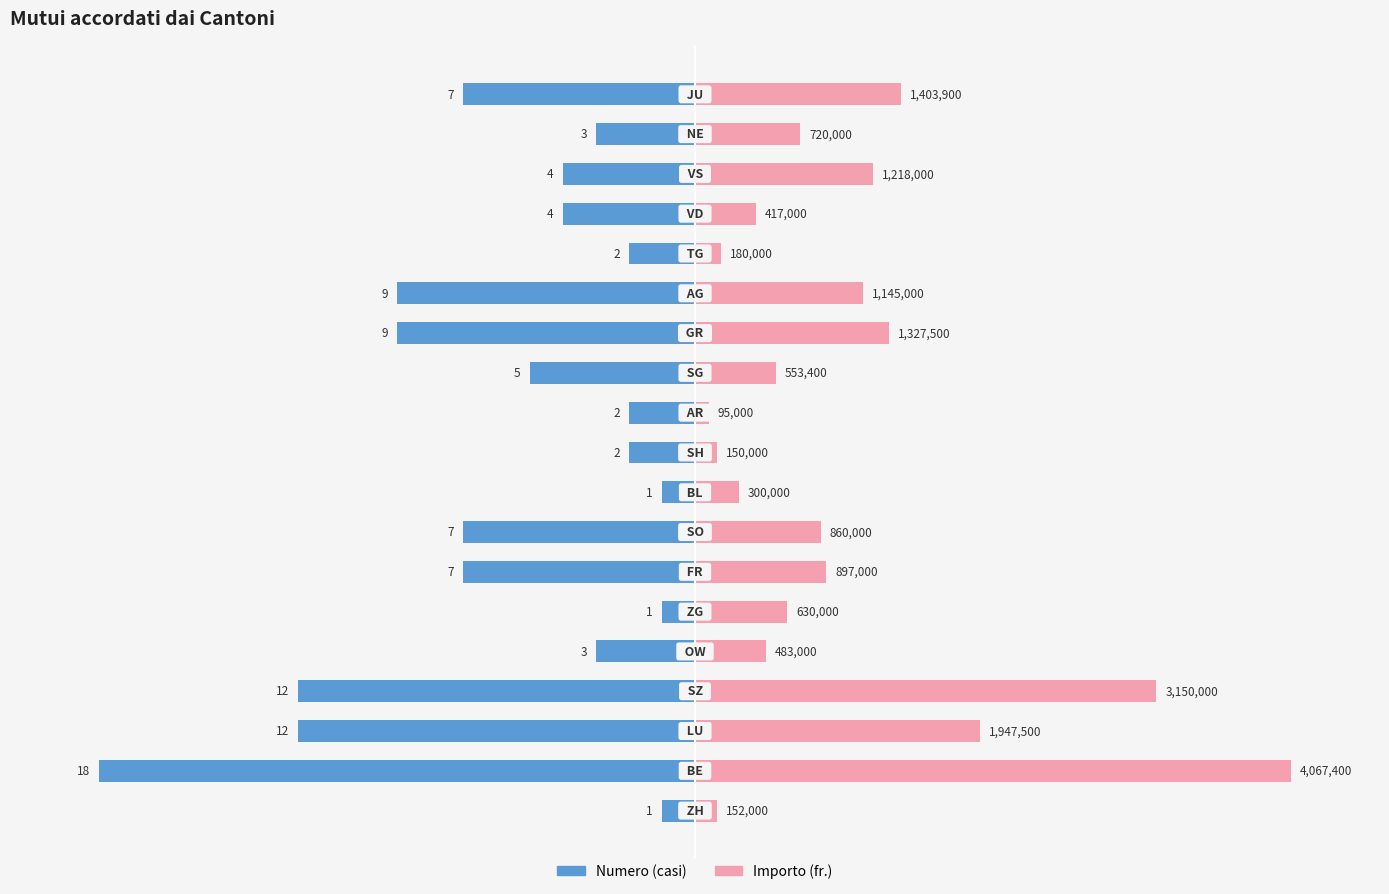

Reading right to left, extract all data points from this chart.

Numero: -38.9	-16.7	-22.2	-22.2	-11.1	-50.0	-50.0	-27.8	-11.1	-11.1	-5.6	-38.9	-38.9	-5.6	-16.7	-66.7	-66.7	-100.0	-5.6
Importo (fr.): 34.5	17.7	29.9	10.3	4.4	28.2	32.6	13.6	2.3	3.7	7.4	21.1	22.1	15.5	11.9	77.4	47.9	100.0	3.7